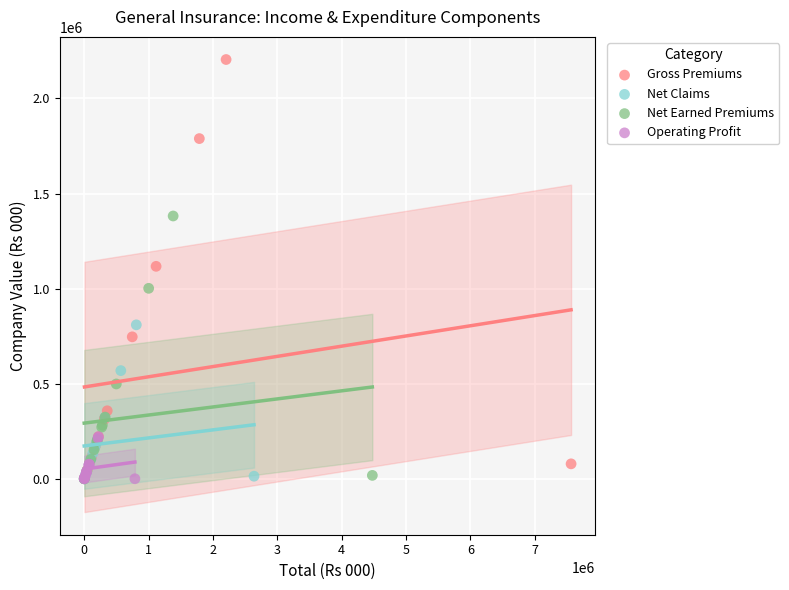

Which series contains the highest Y value?

Gross Premiums